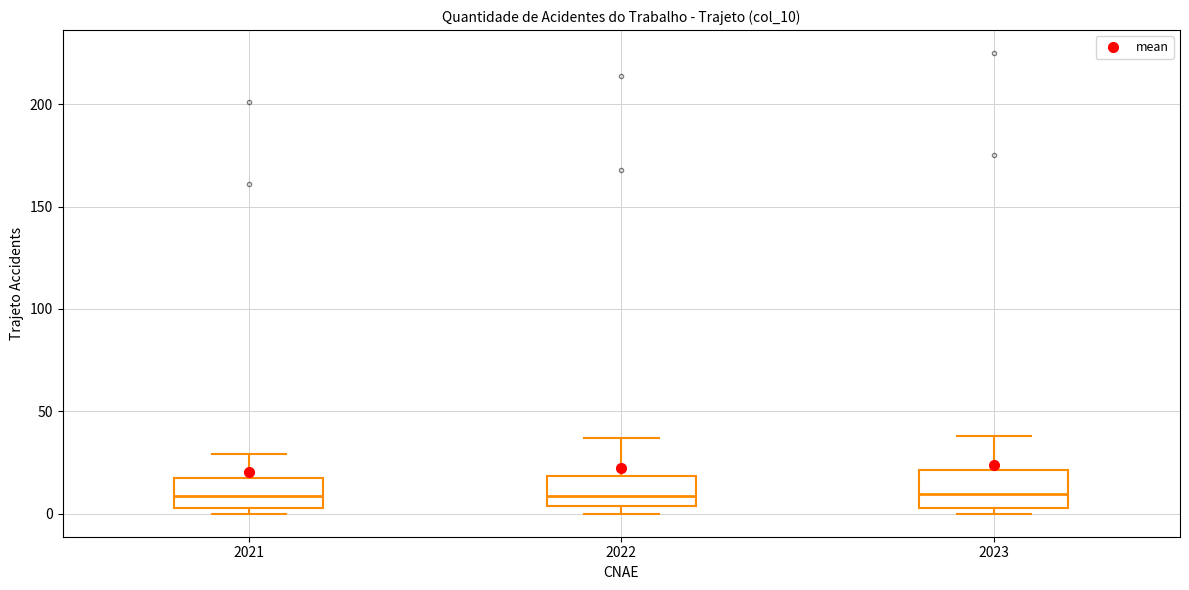

Reading left to right, transcribe this box plot: for each box, give where its median line is, the range the box spans, and where its two whiskers end, as read against the y-axis. The values are not printed on the chart, so give them approximately, as read against the axis.

2021: median 10, box 5 to 20, whiskers 0 to 30
2022: median 10, box 5 to 20, whiskers 0 to 35
2023: median 10, box 5 to 20, whiskers 0 to 40